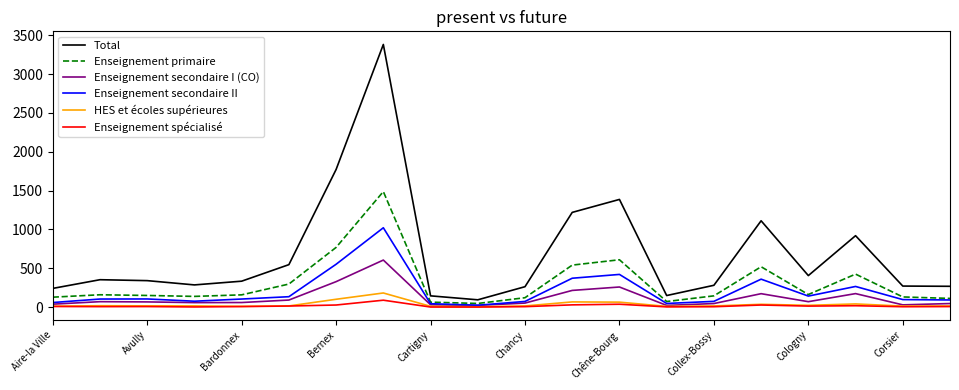

True or false: Total and HES et écoles supérieures cross at least once.

False